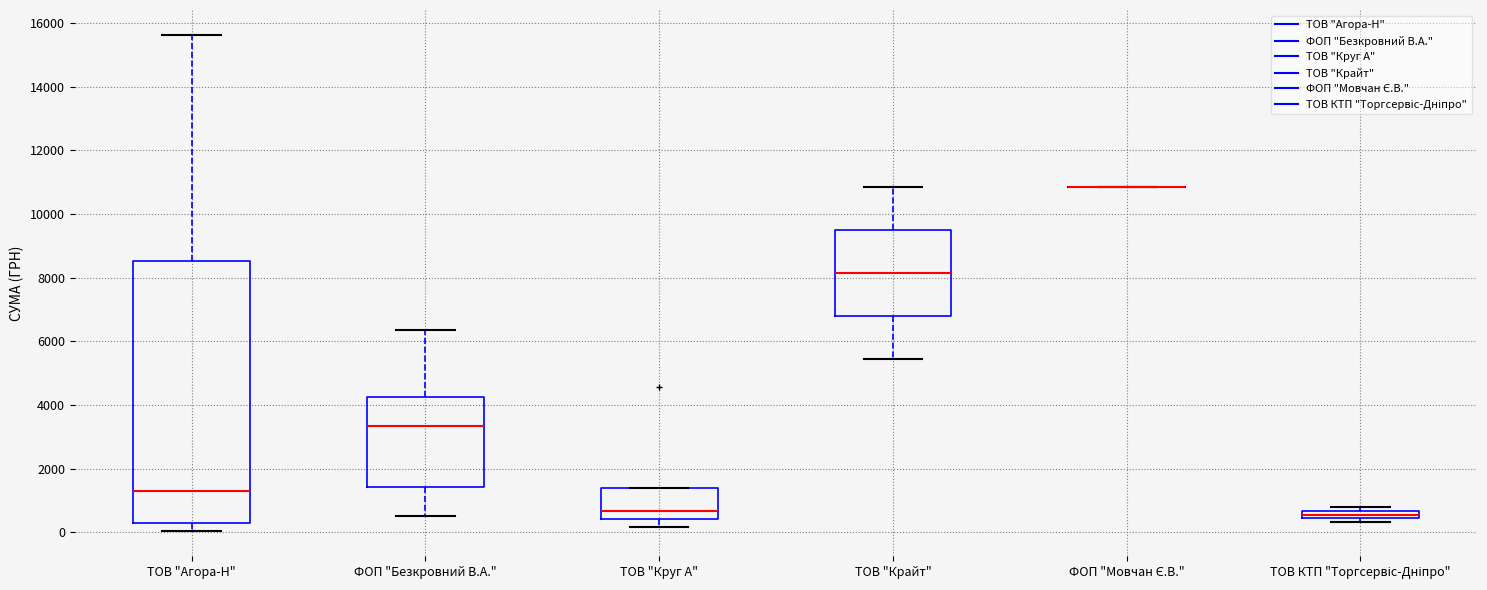

Where does the upper whisker of the box for ФОП "Безкровний В.А." end on the y-axis? The values are not printed on the chart, so give them approximately, as read against the axis.

6400